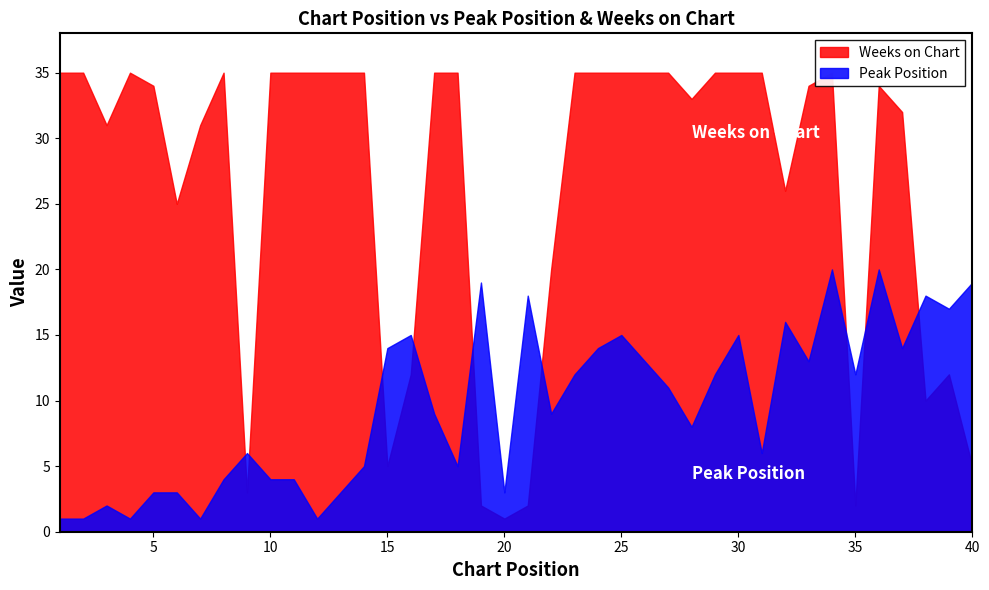

True or false: Peak Position and Weeks on Chart cross at least once.

True